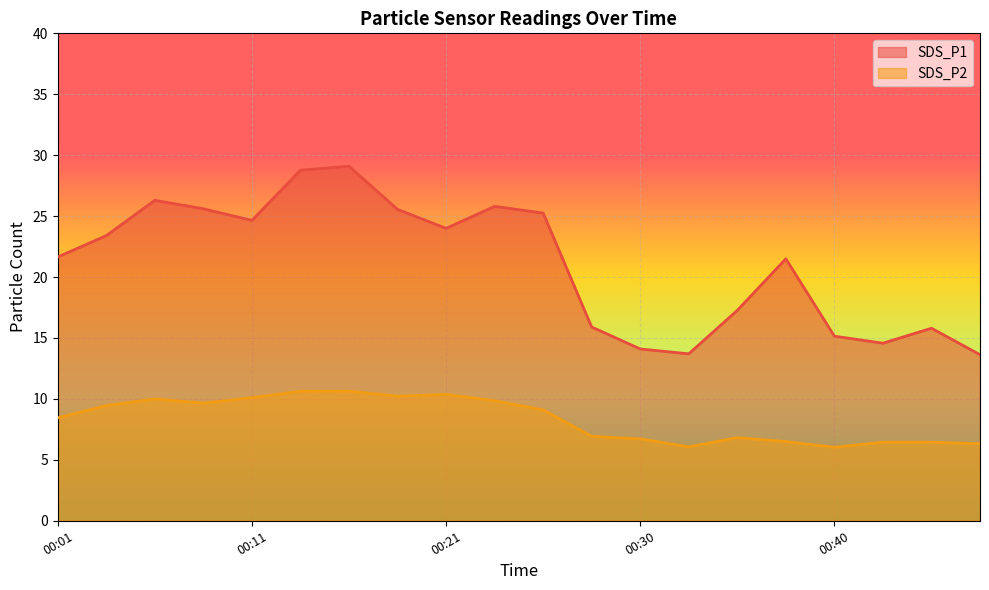

Where does the SDS_P1 series first go above 23?

00:04